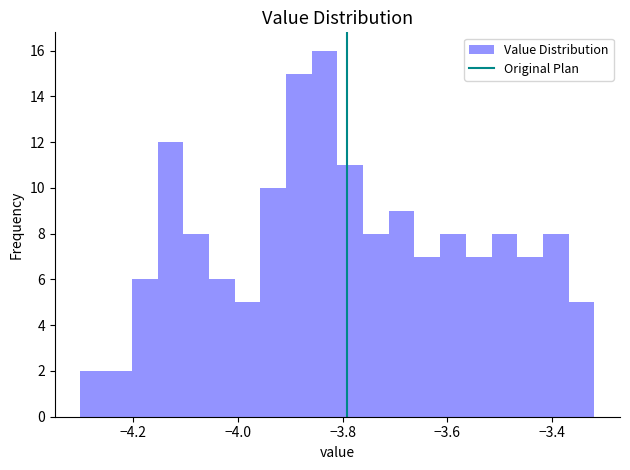

Read against the x-axis, roughly where is the centre of the tallest bar?

-3.84